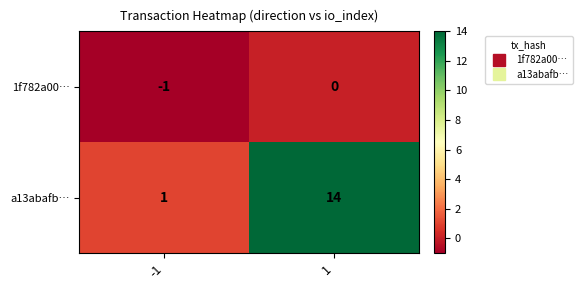

What is the difference between the highest and lowest values at 1?

14